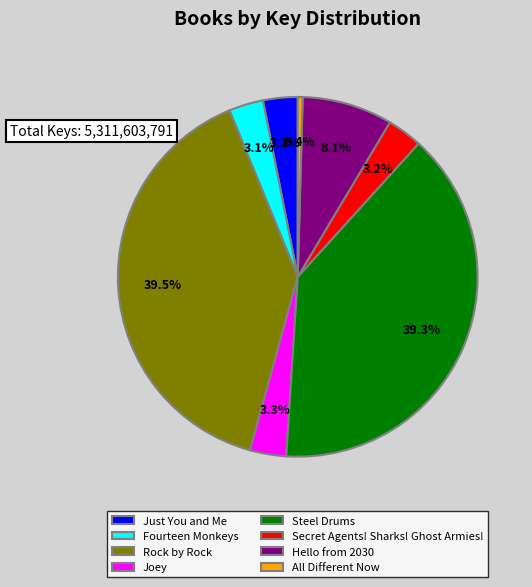

How many slices are in this pie chart?

8